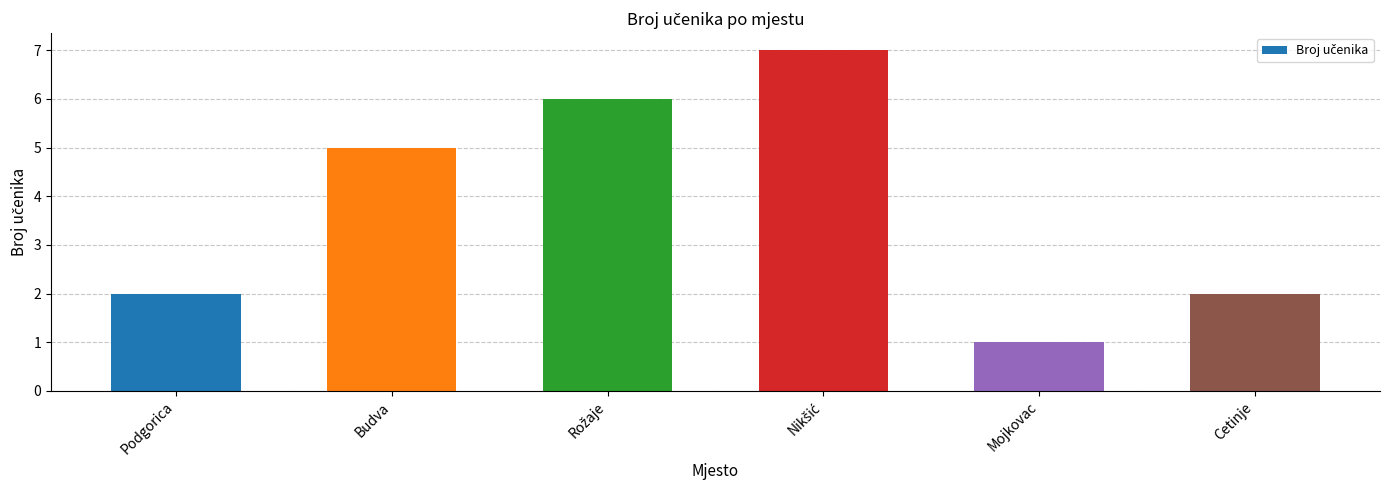

What is the average value?

4